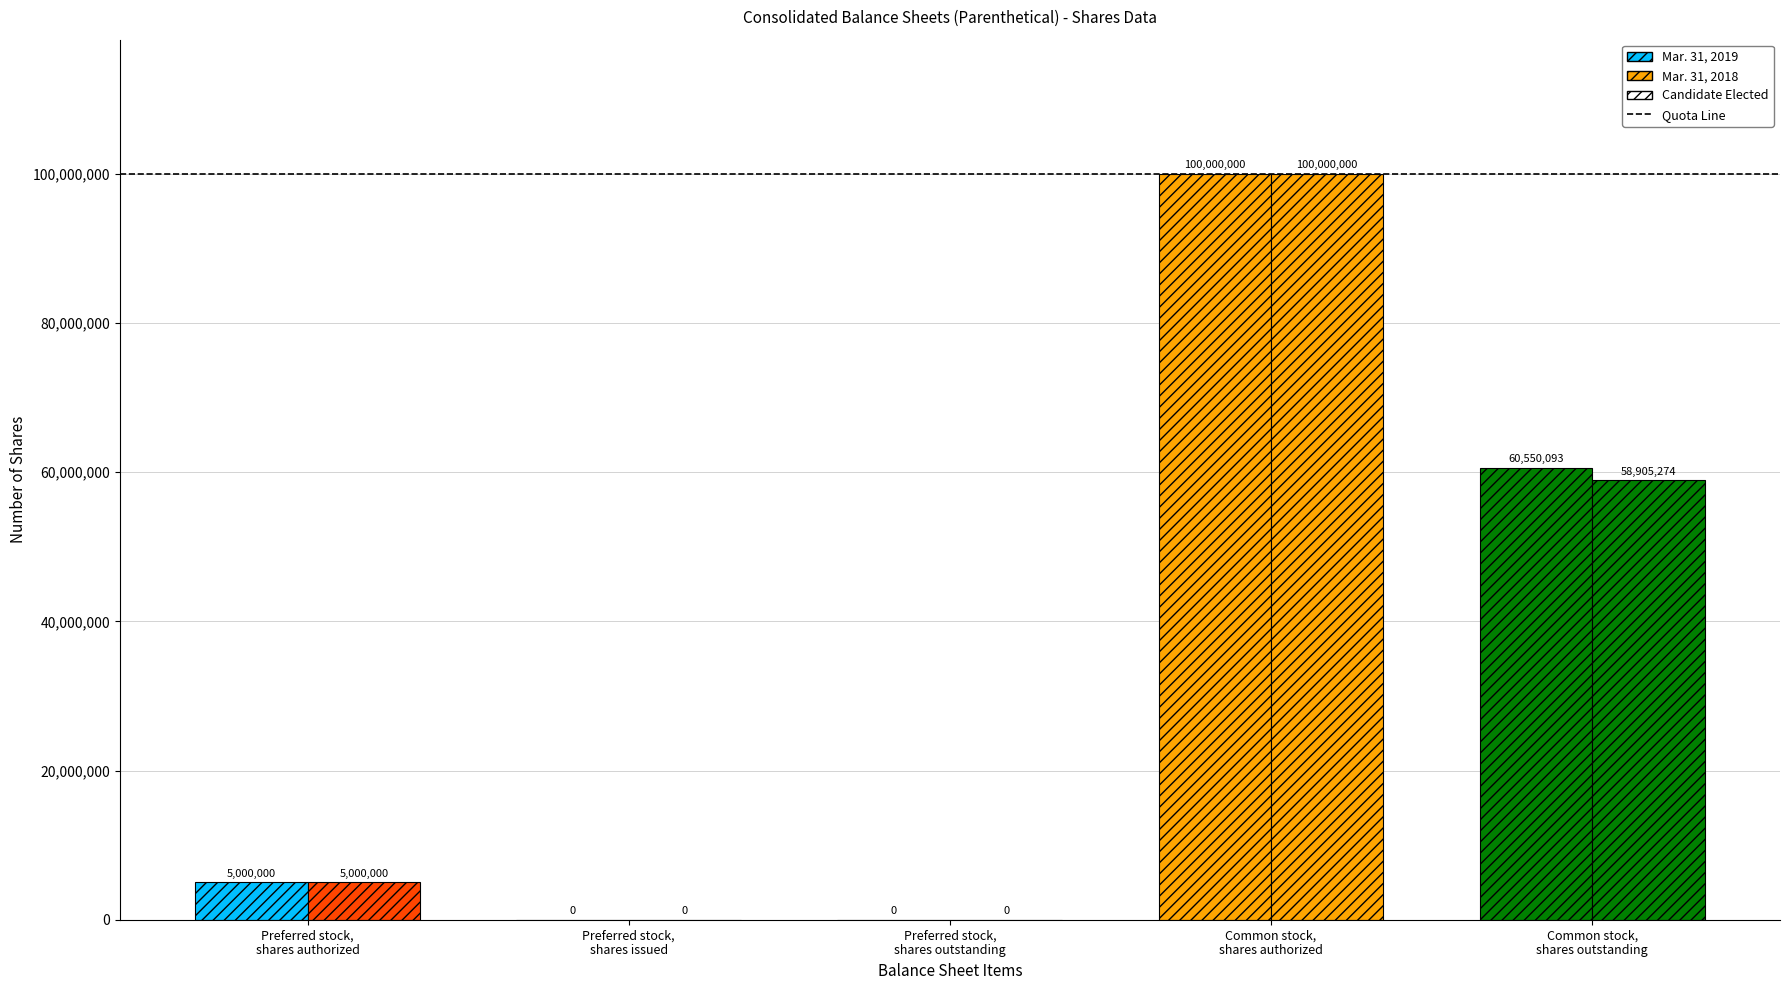

Which series has the largest range (max minus min)?

Mar. 31, 2019